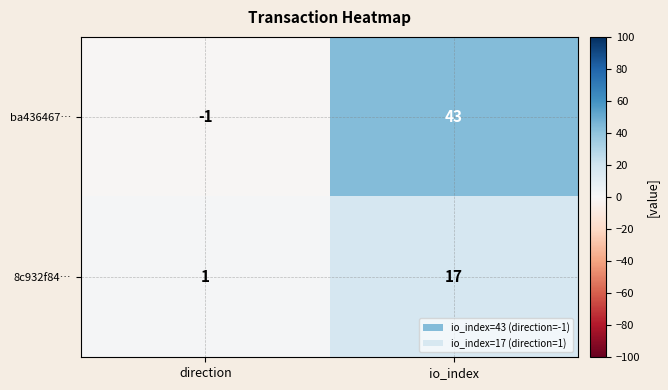

What is the average value of the ba436467… series?

21